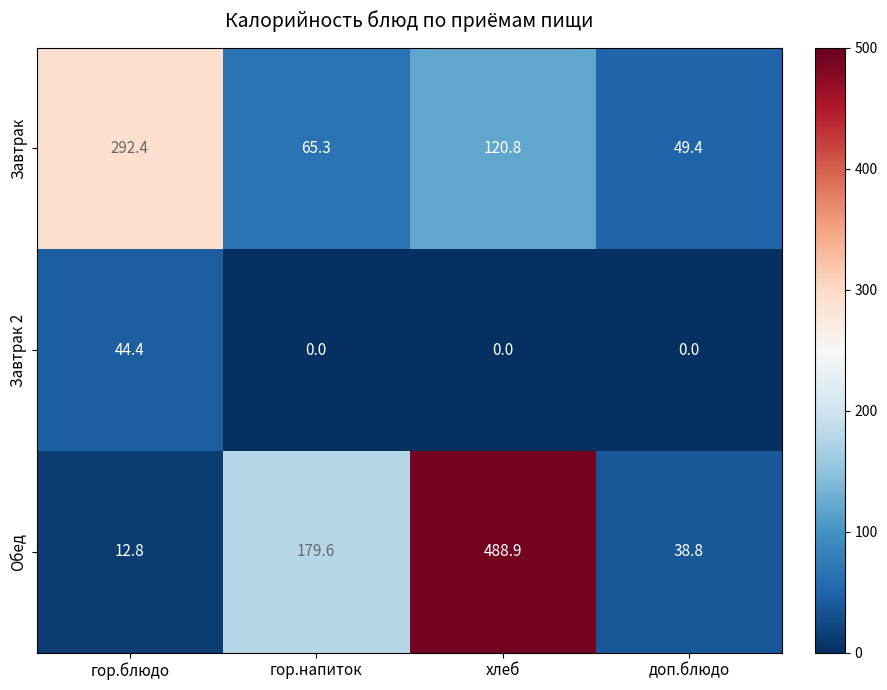

What is the spread (max minus min) of values at хлеб?

488.9